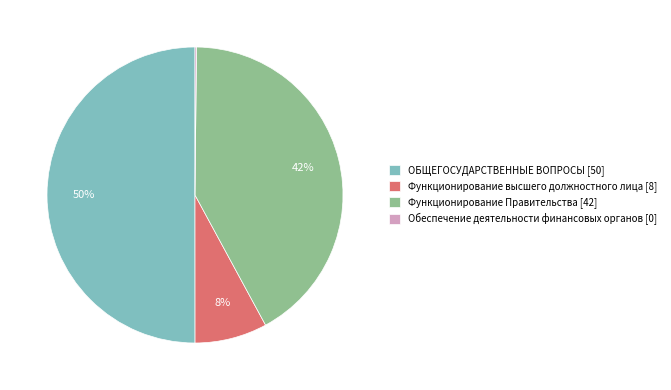

To the nearest percent, what is the combined percentage of ОБЩЕГОСУДАРСТВЕННЫЕ ВОПРОСЫ [50] and Функционирование высшего должностного лица [8]?

58%